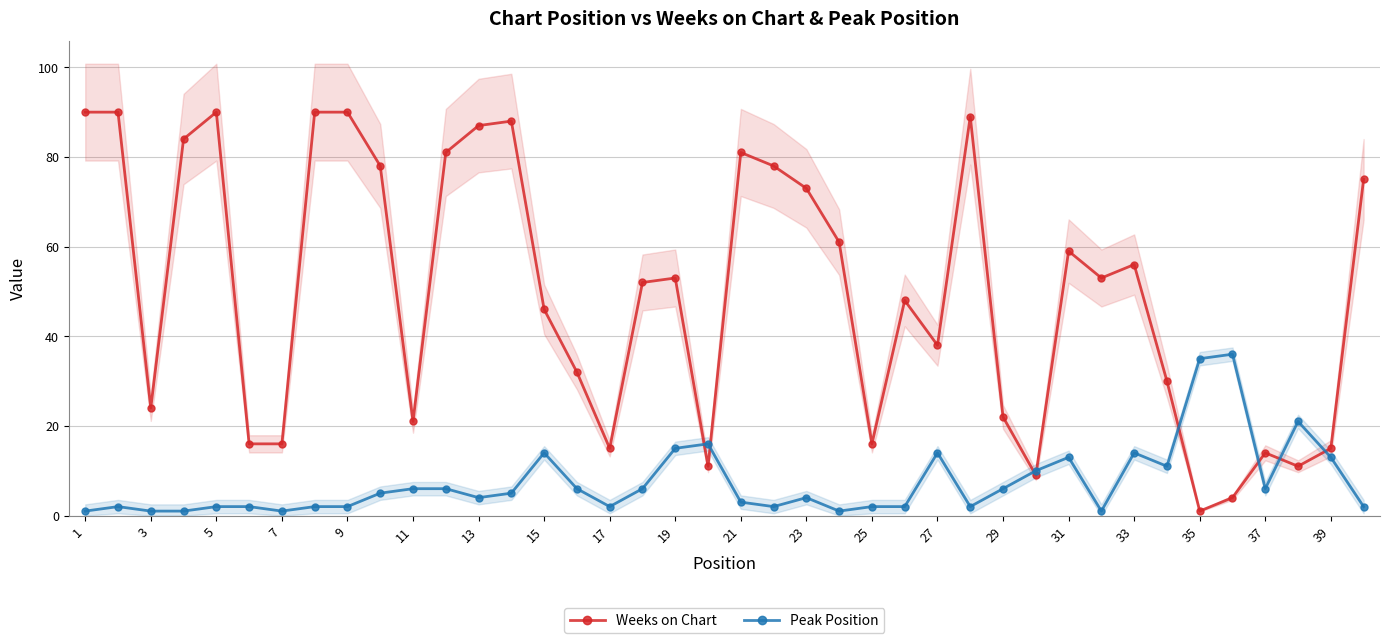

Reading left to right, transcribe all the data shown in this chart.

Weeks on Chart: 90	90	24	84	90	16	16	90	90	78	21	81	87	88	46	32	15	52	53	11	81	78	73	61	16	48	38	89	22	9	59	53	56	30	1	4	14	11	15	75
Peak Position: 1	2	1	1	2	2	1	2	2	5	6	6	4	5	14	6	2	6	15	16	3	2	4	1	2	2	14	2	6	10	13	1	14	11	35	36	6	21	13	2